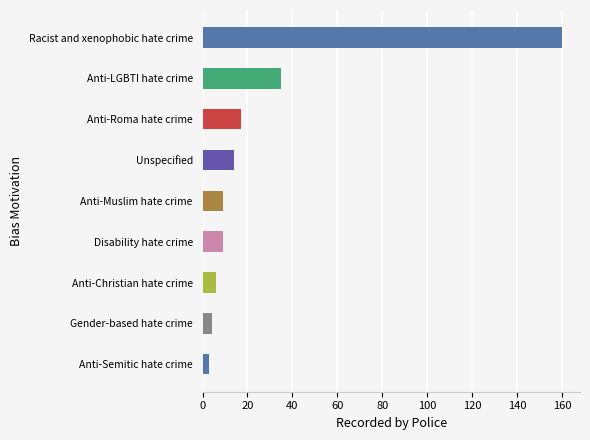

At which label is the value closest to 81?

Anti-LGBTI hate crime